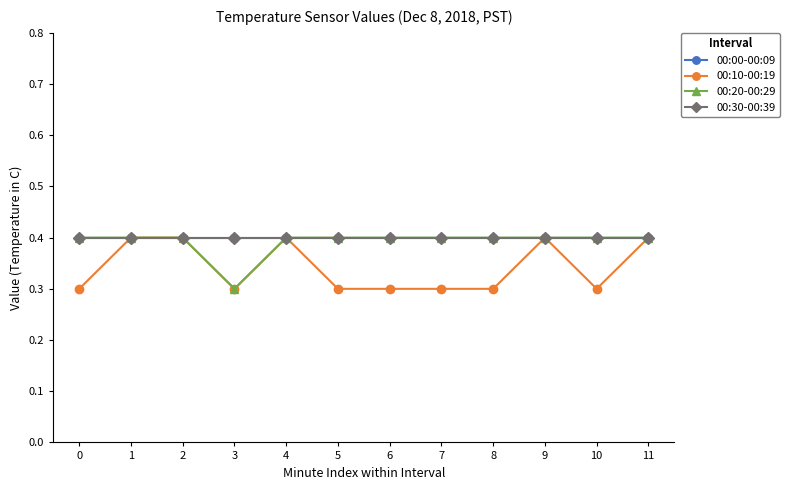

True or false: 00:30-00:39 and 00:20-00:29 cross at least once.

False